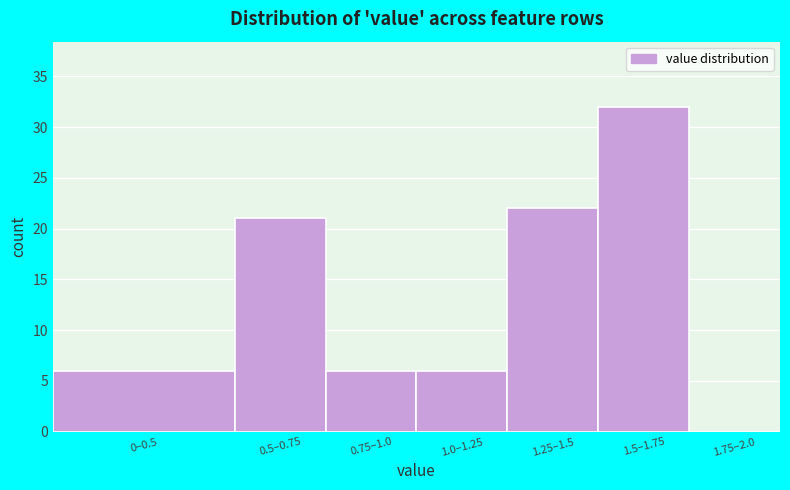

Reading left to right, extract all data points from this chart.

0–0.5=6	0.5–0.75=21	0.75–1.0=6	1.0–1.25=6	1.25–1.5=22	1.5–1.75=32	1.75–2.0=0